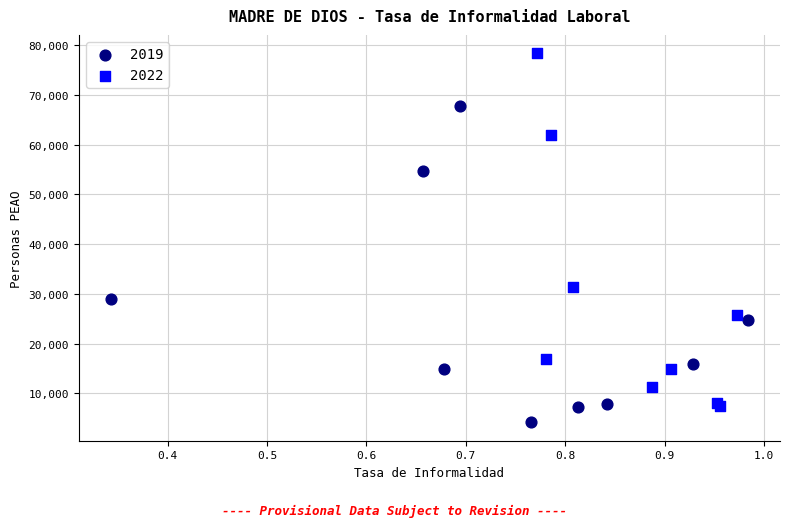

Which series has the largest Y range (max minus min)?

2022